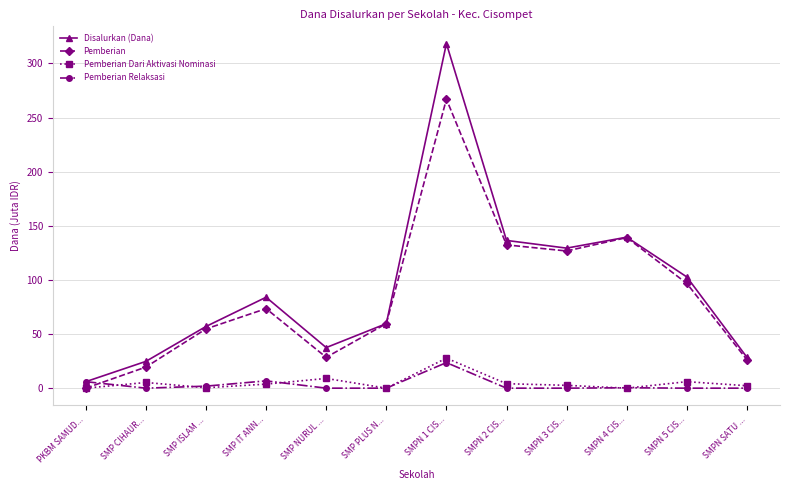

True or false: Disalurkan (Dana) has more than 1 interior local peaks.

True